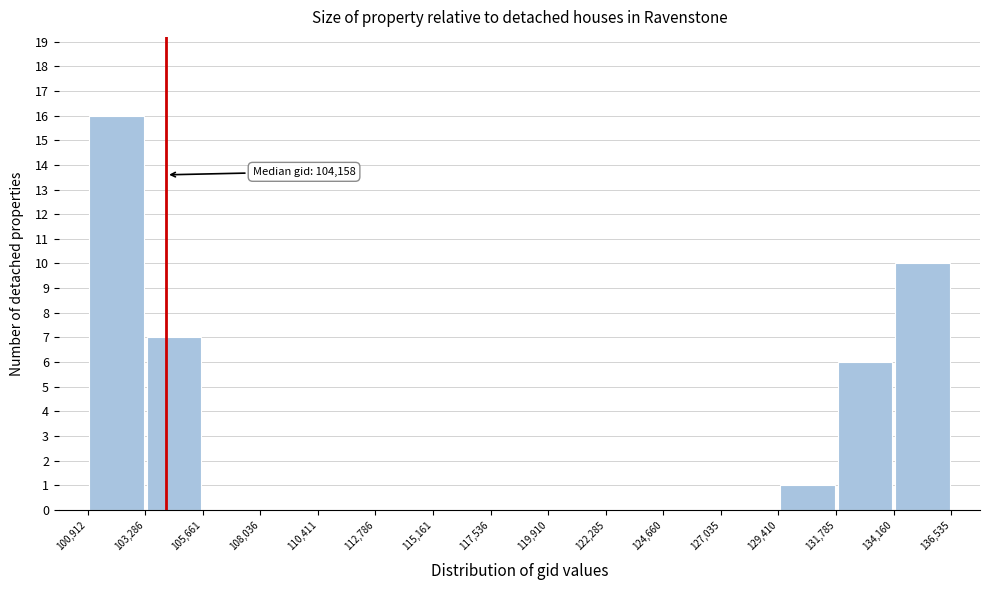

Over which range of the x-axis is the bar tallest?

100,912 to 103,286